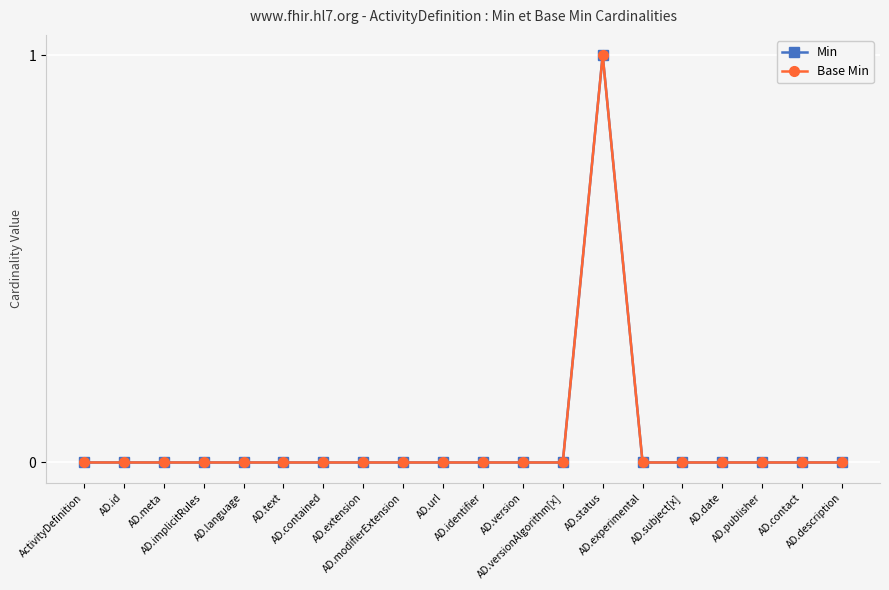

Does the chart have visible grid lines?

Yes